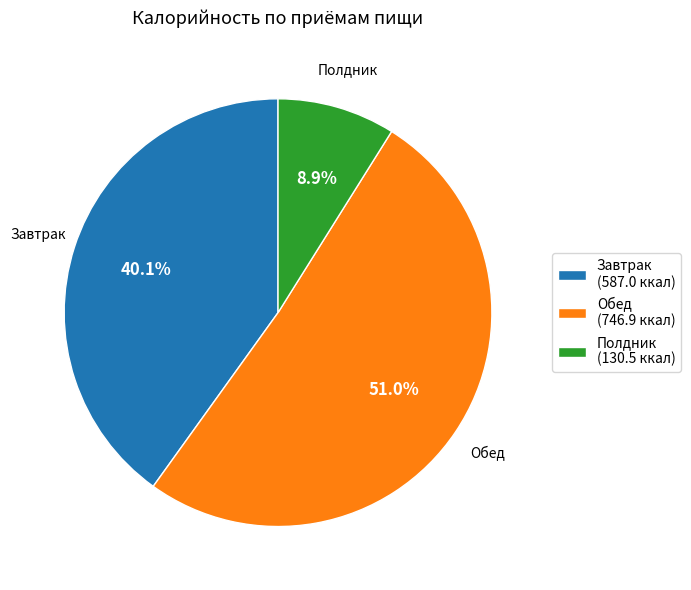

Count the number of slices in the pie.

3